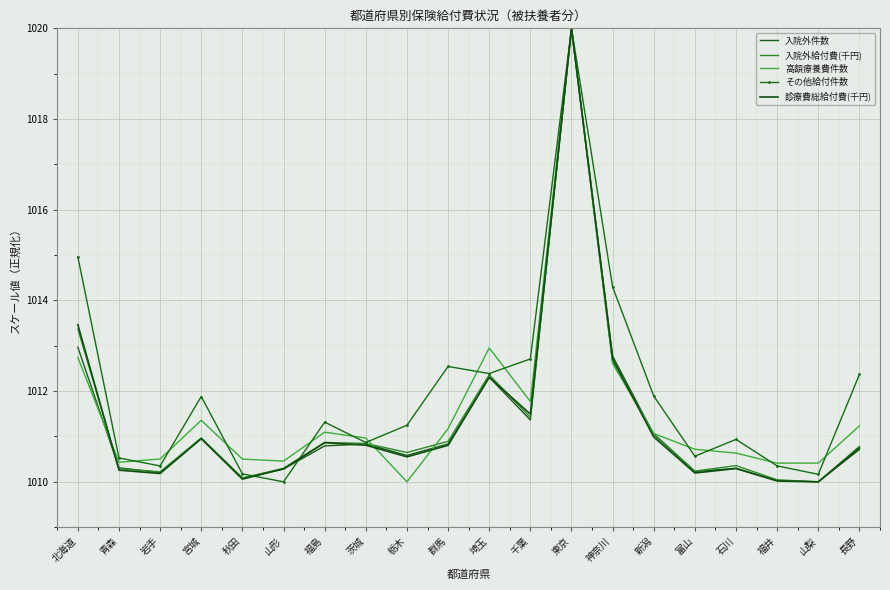

How many series are shown in this chart?

5